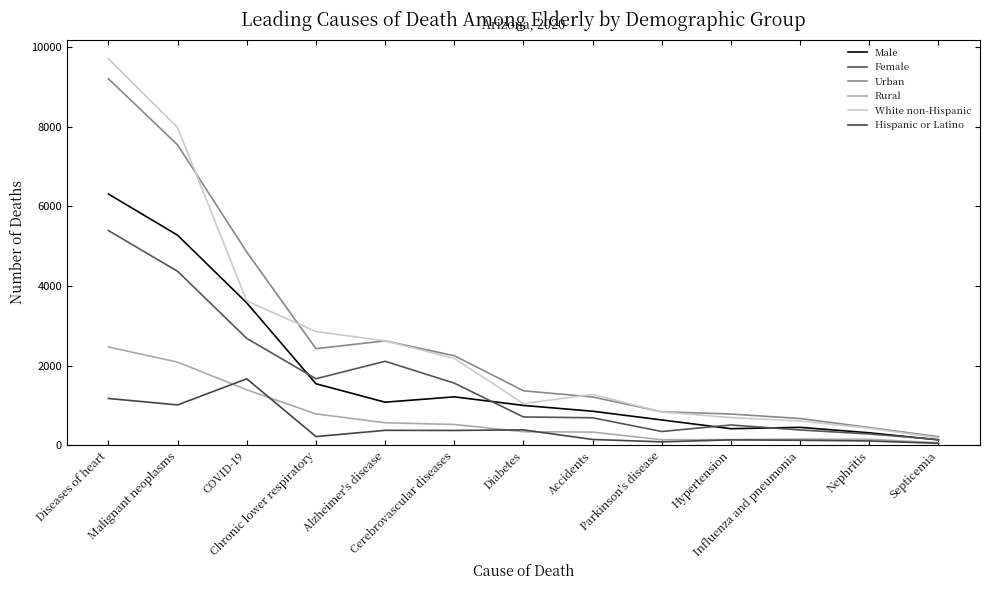

At Influenza and pneumonia, list the series in order from largest to smallest.

Urban, White non-Hispanic, Male, Female, Rural, Hispanic or Latino